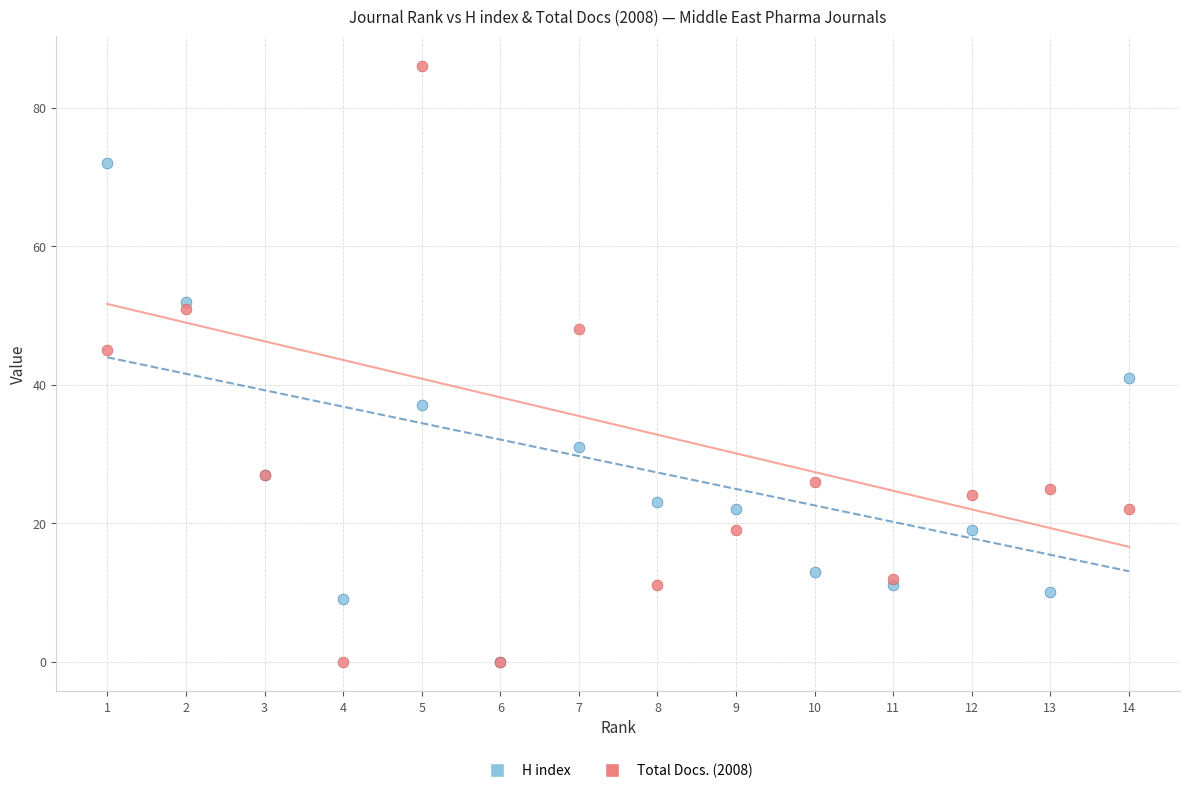

Which series has the widest spread of Y values?

Total Docs. (2008)